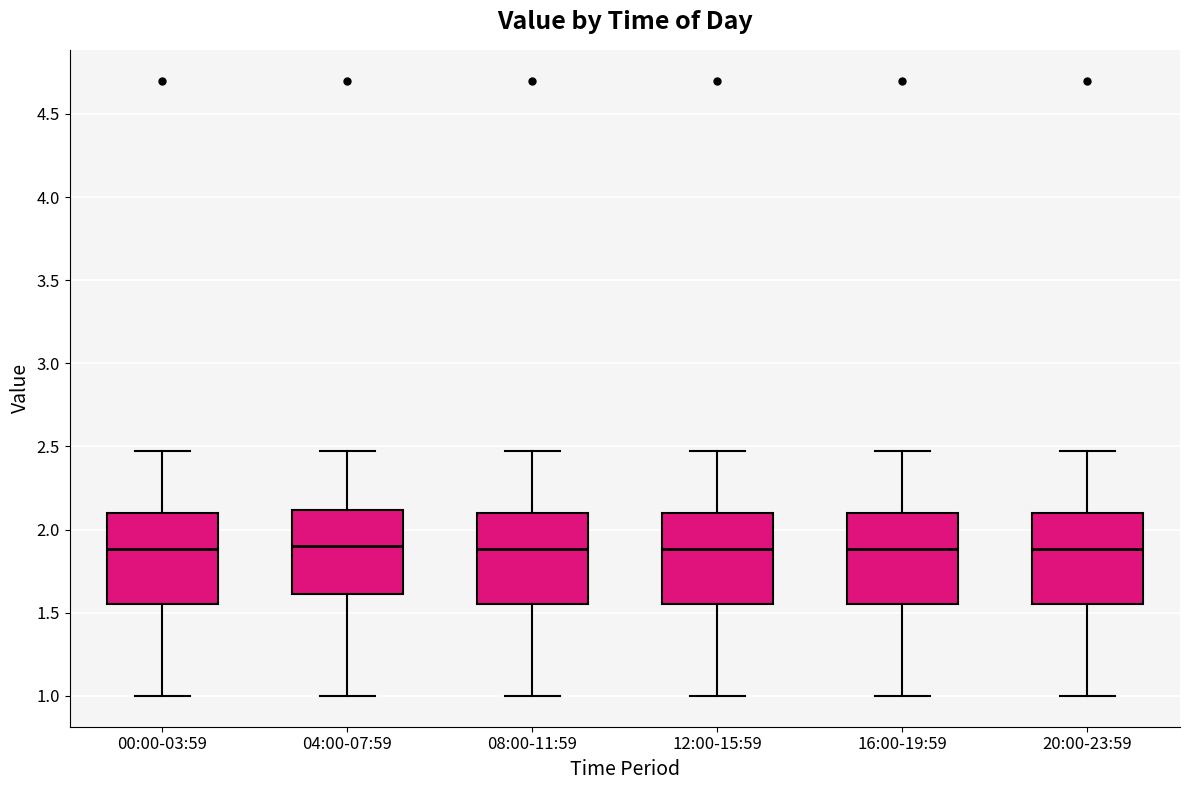

Where does the lower whisker of the box for 08:00-11:59 end on the y-axis? The values are not printed on the chart, so give them approximately, as read against the axis.

1.00